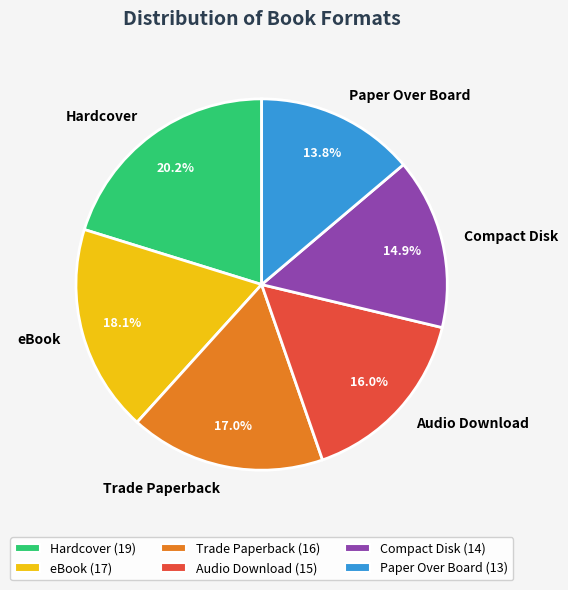

What is the total percentage of Compact Disk and Audio Download?

30.9%